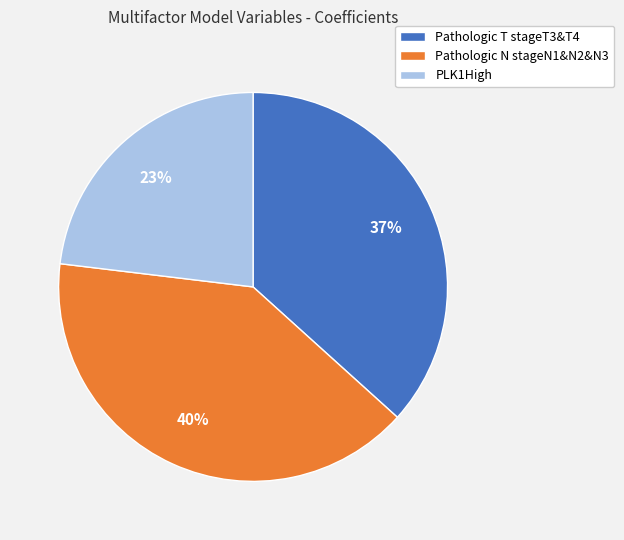

What is the smallest slice in the pie chart?

PLK1High